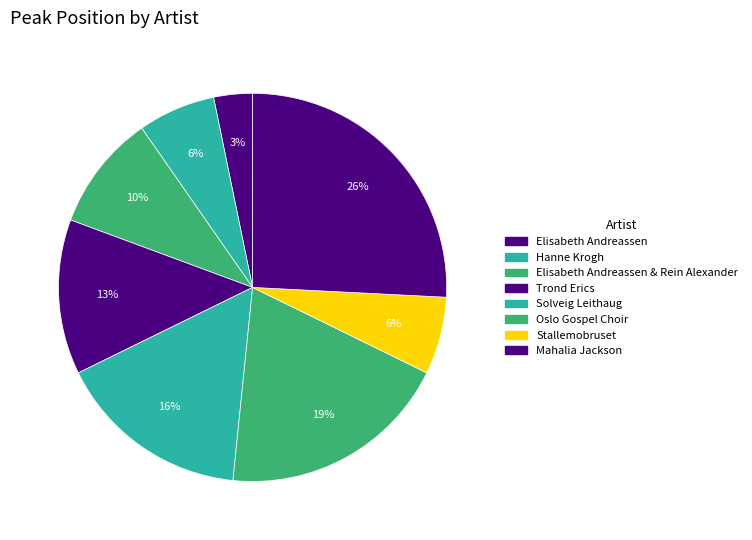

What is the smallest slice in the pie chart?

Elisabeth Andreassen